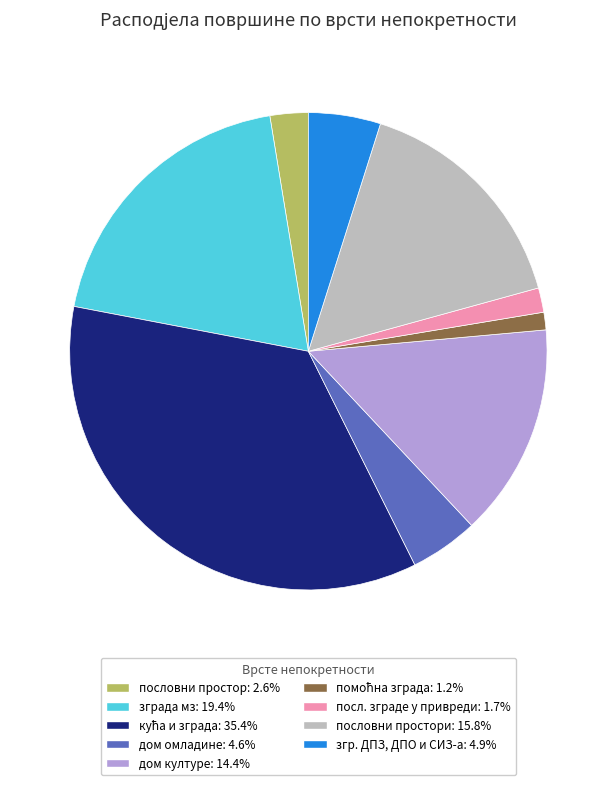

Is there any slice that represents more than half of the pie?

No